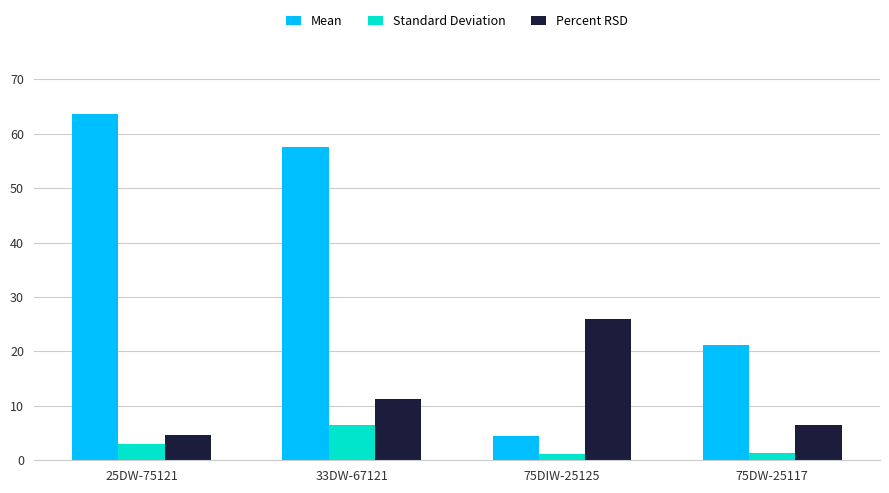

The Mean series shows 40.0 at 25DW-75121. True or false?

False